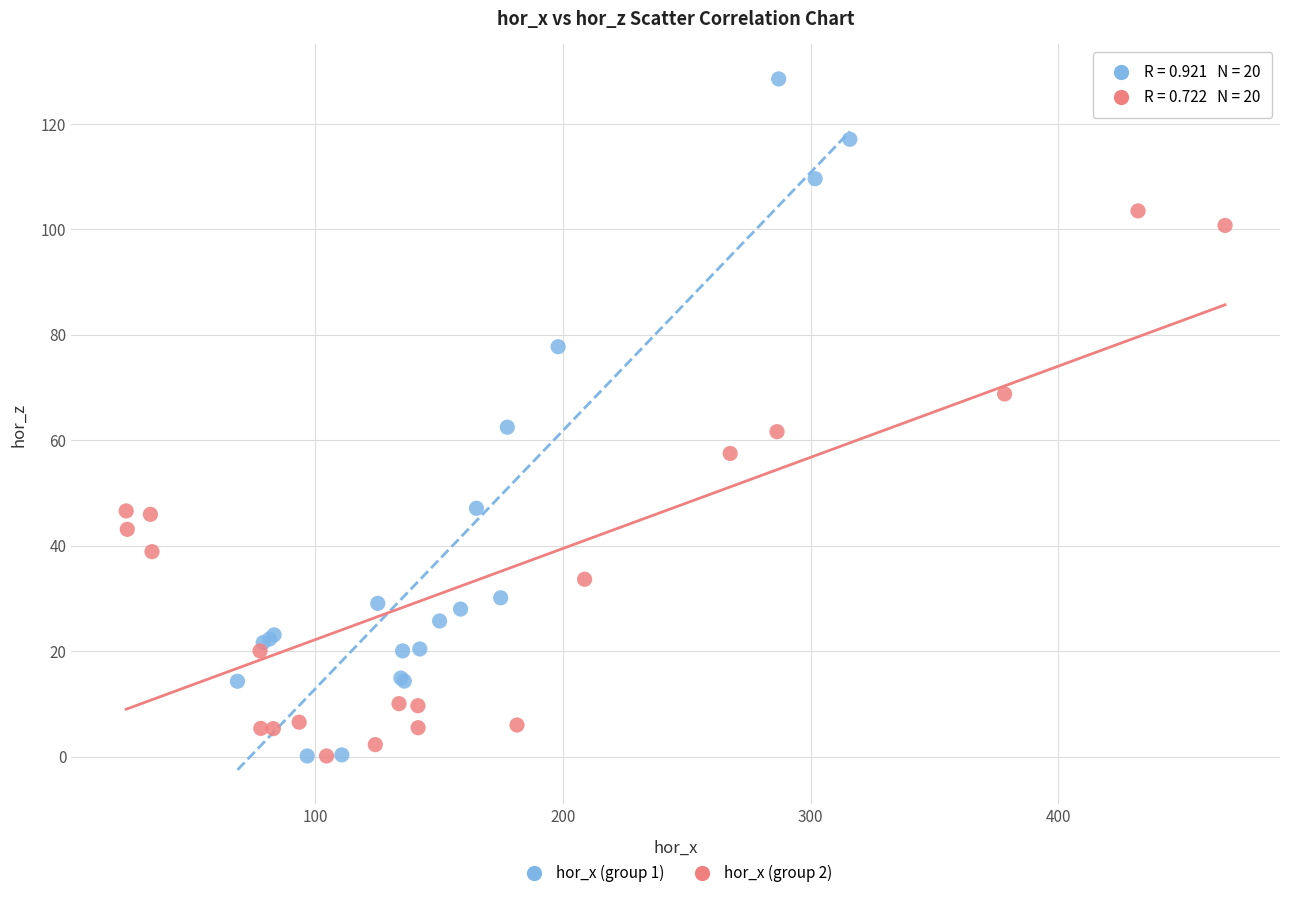

Which series contains the highest Y value?

hor_x (group 1)